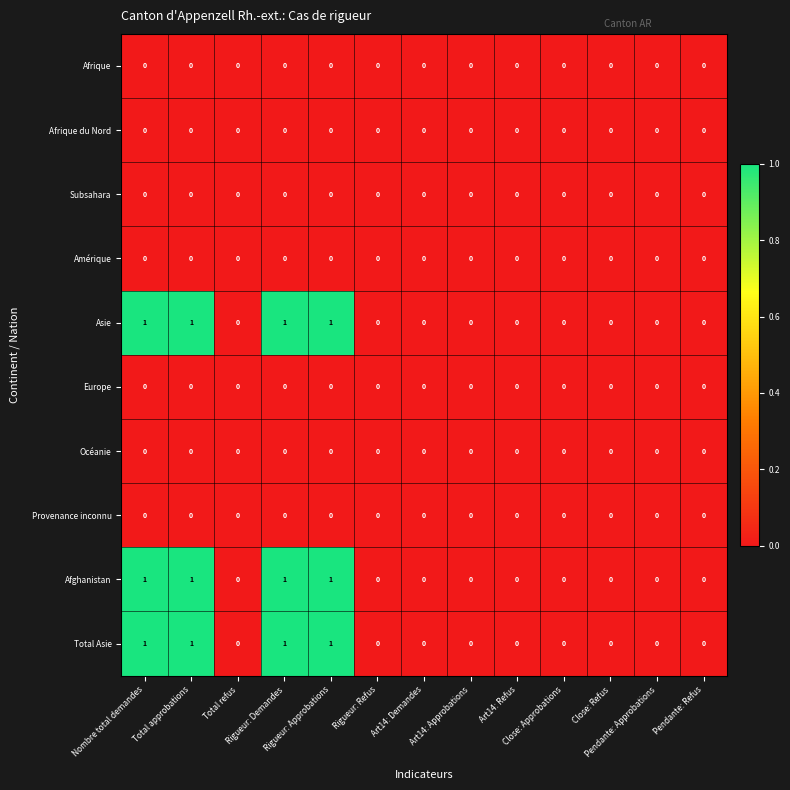

Which series has the largest total across all categories?

Asie